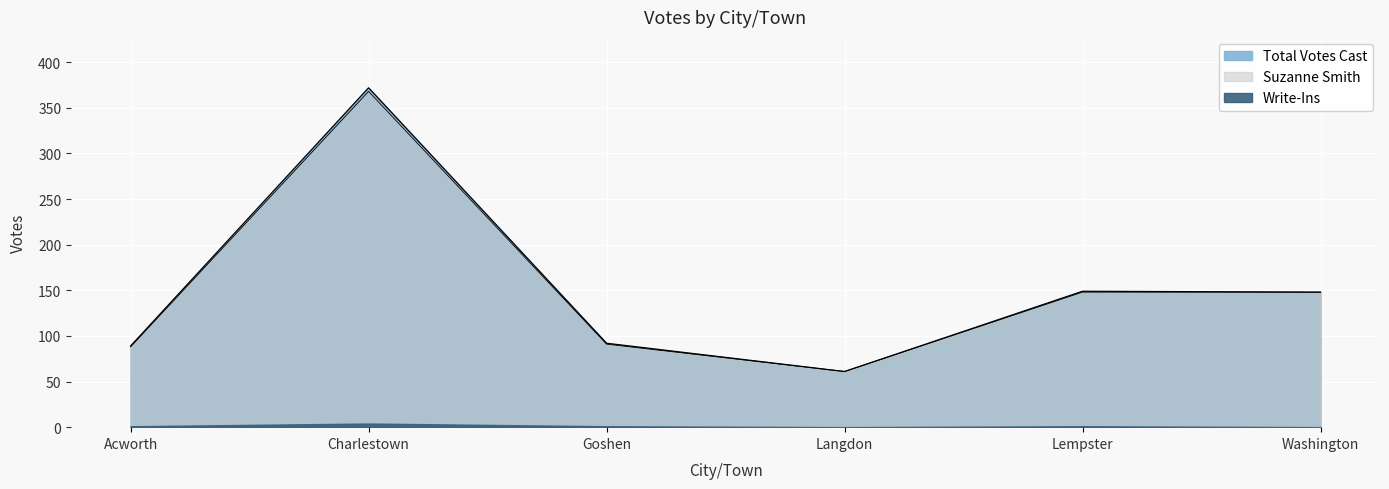

What is the difference between the Total Votes Cast values at Langdon and Charlestown?

311